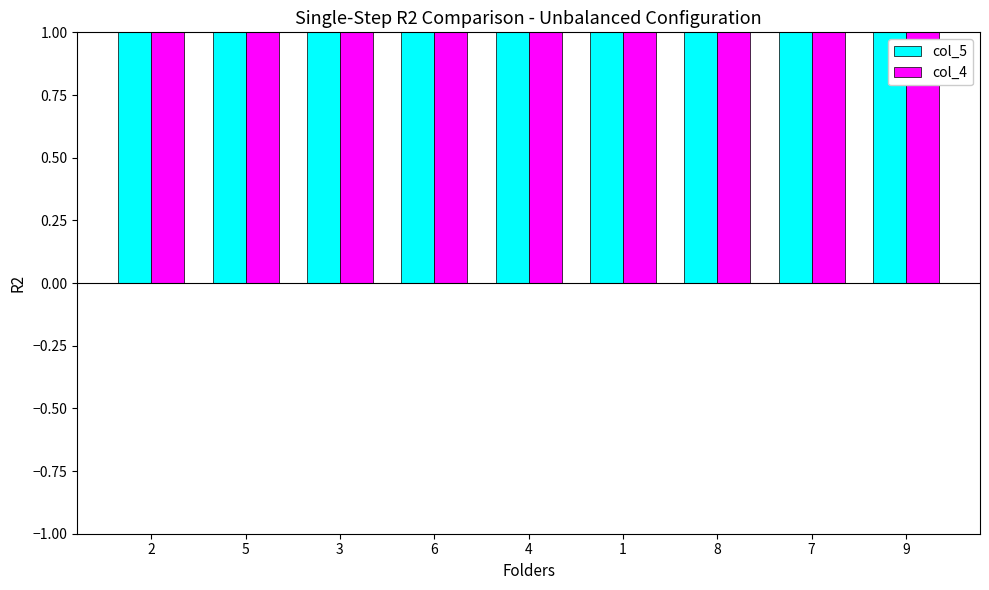

The value of col_5 at 4 is 5. True or false?

True